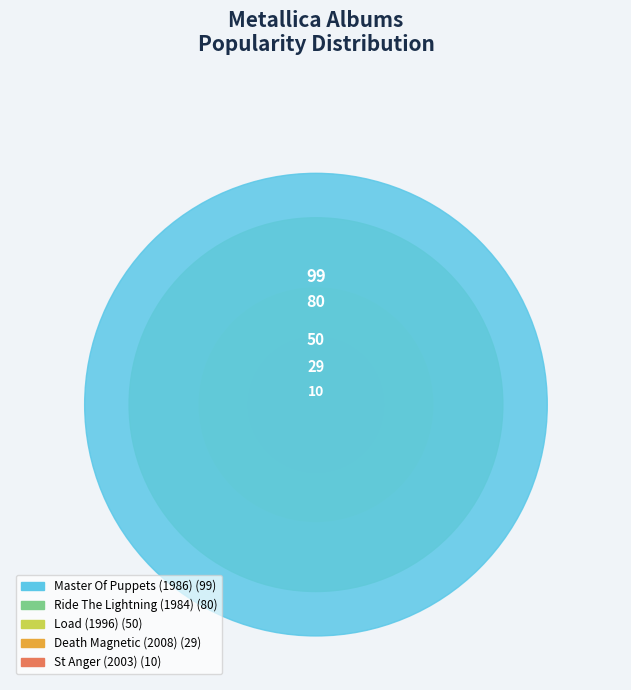

How many segments does this pie chart have?

5